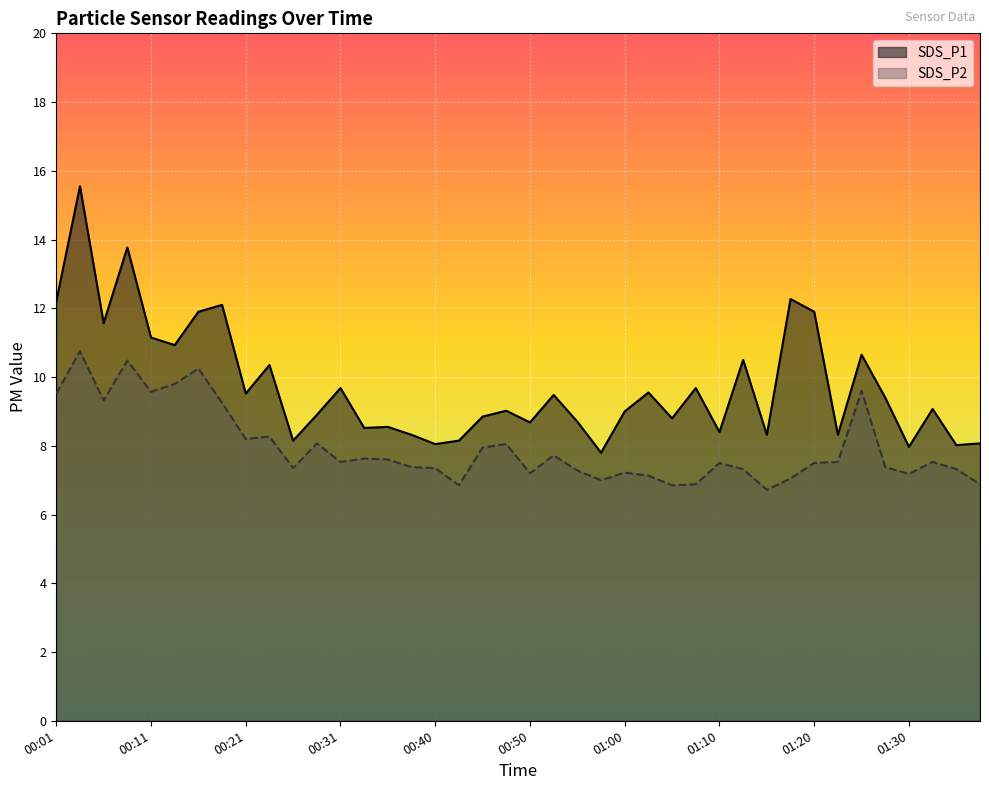

What are all the series names shown in the legend?

SDS_P1, SDS_P2